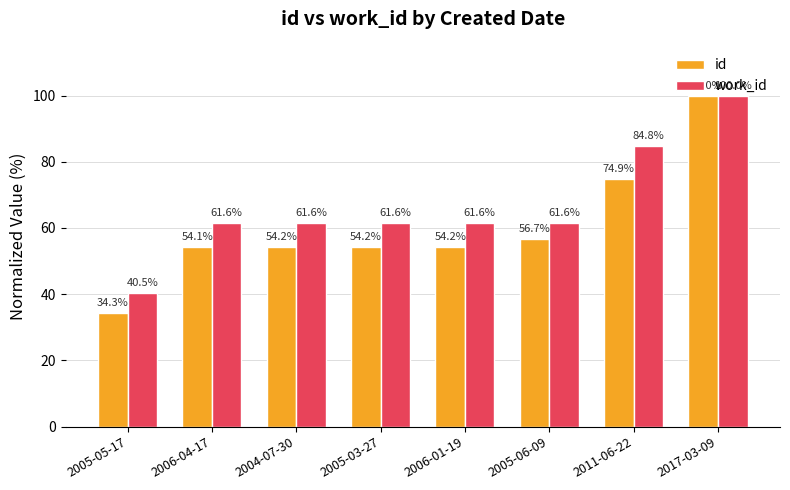

What is the difference between the second highest and minimum values in the work_id series?

44.3